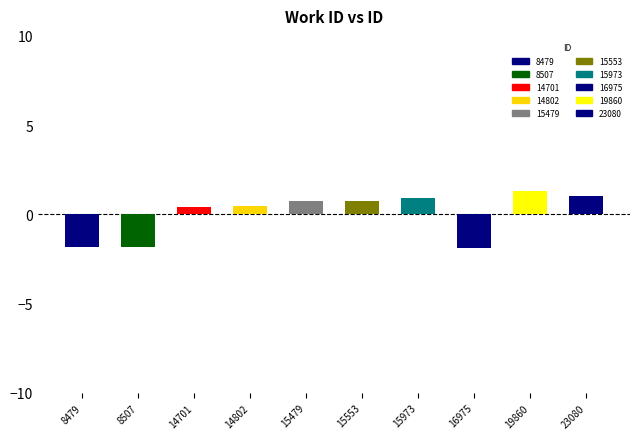

The chart shows a value of -1.9 at 16975. True or false?

True